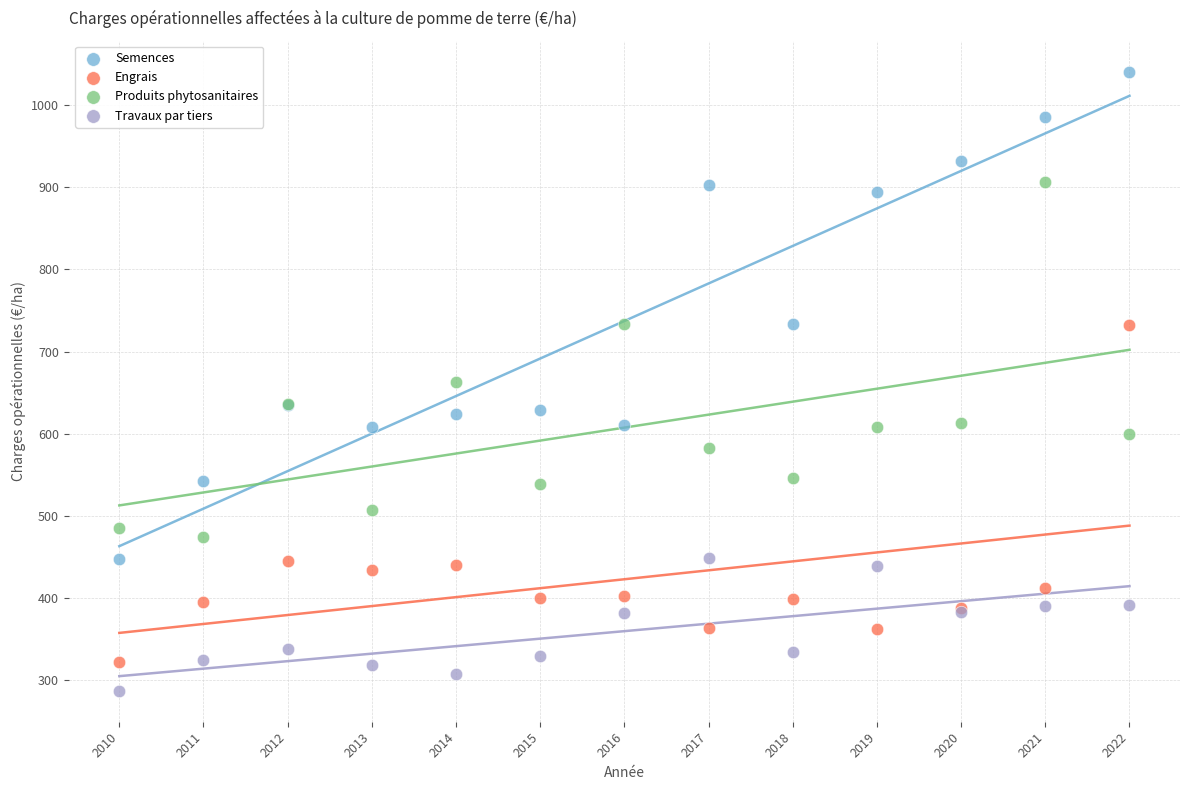

Which series reaches the minimum Y coordinate?

Travaux par tiers